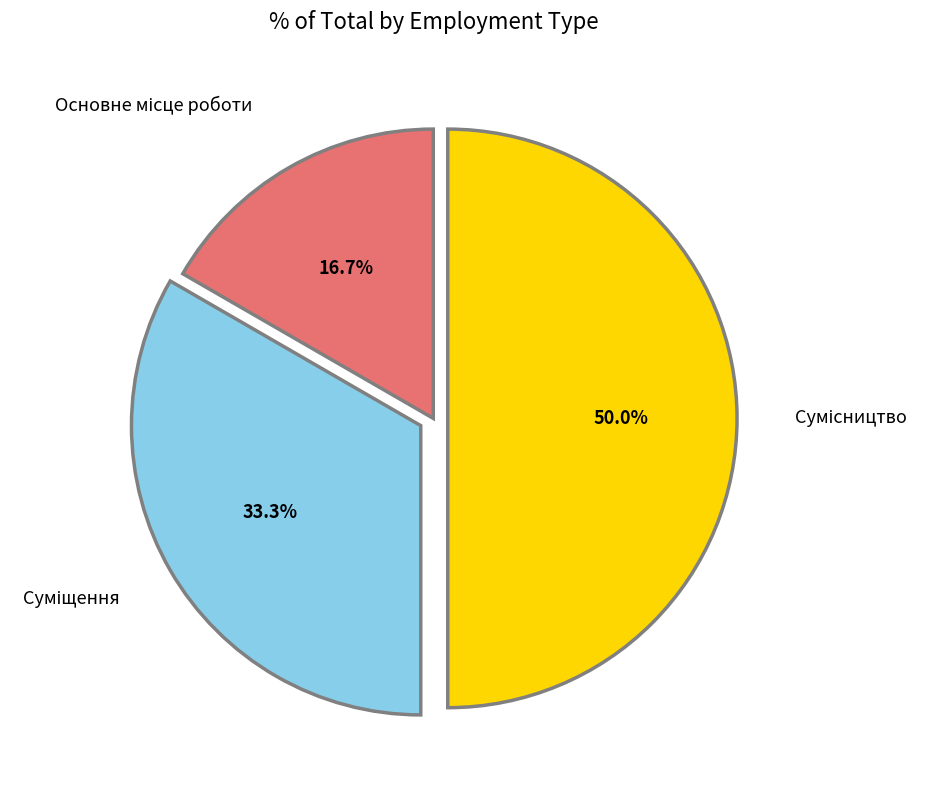

Which slice is the largest?

Сумісництво